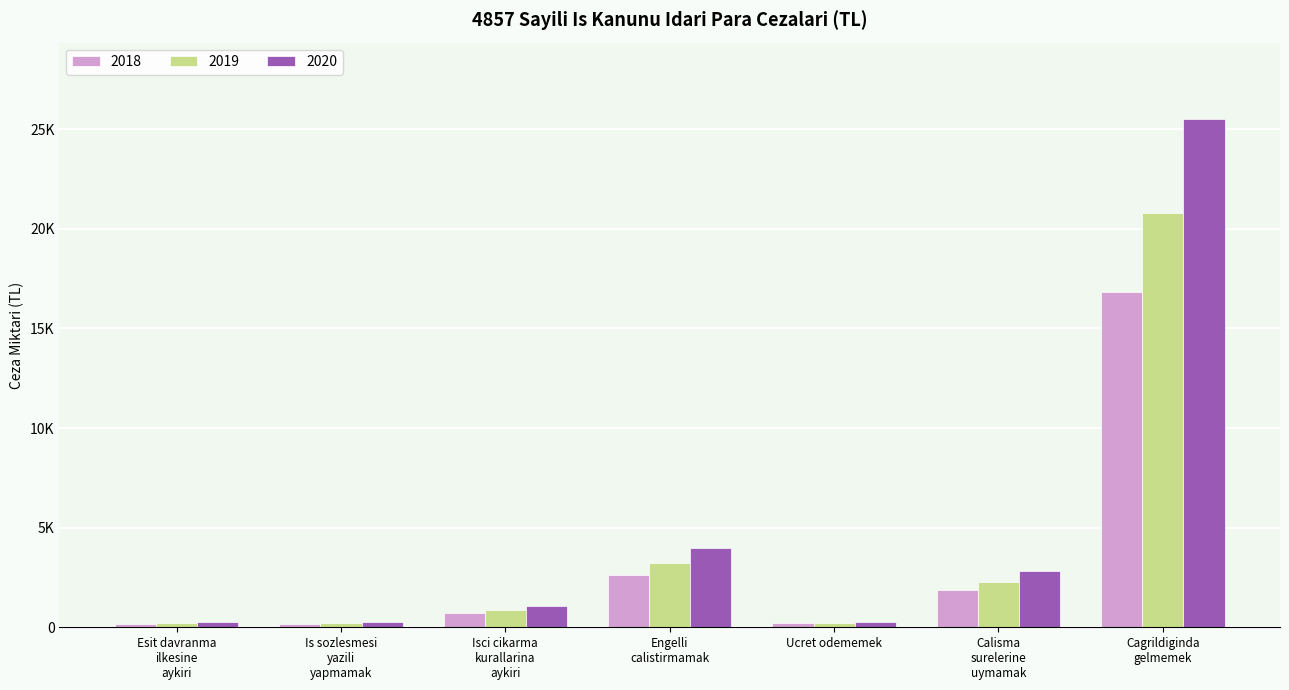

Reading left to right, what are all the values shown in this chart?

2018: 177	177	693	2627	191	1853	16829
2019: 219	219	857	3250	236	2292	20822
2020: 268	268	1050	3983	289	2809	25523